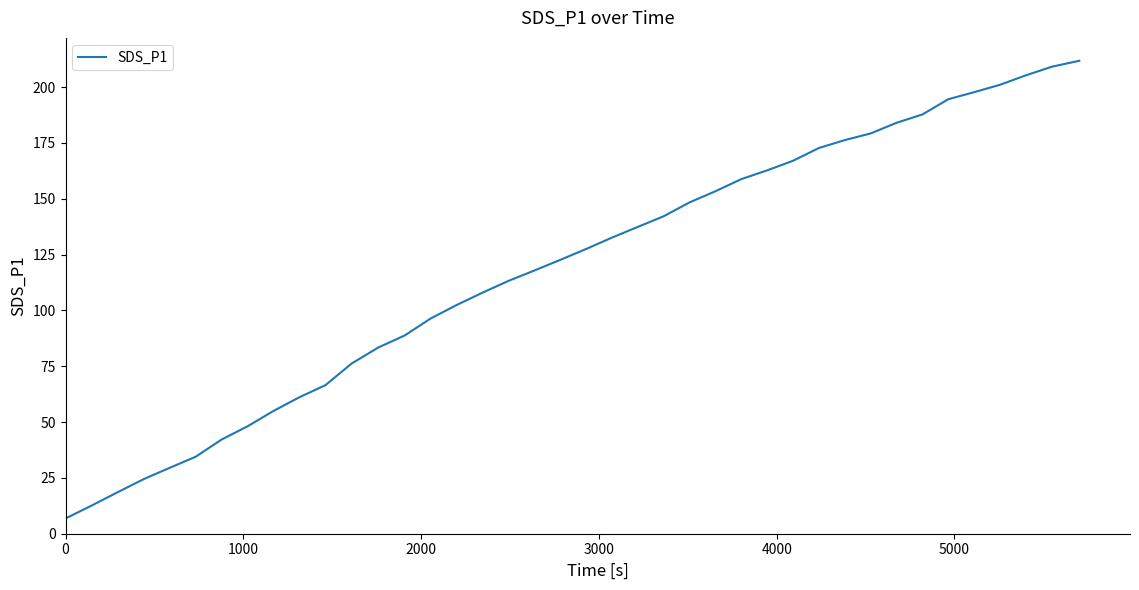

What is the minimum value shown in the chart?

6.8